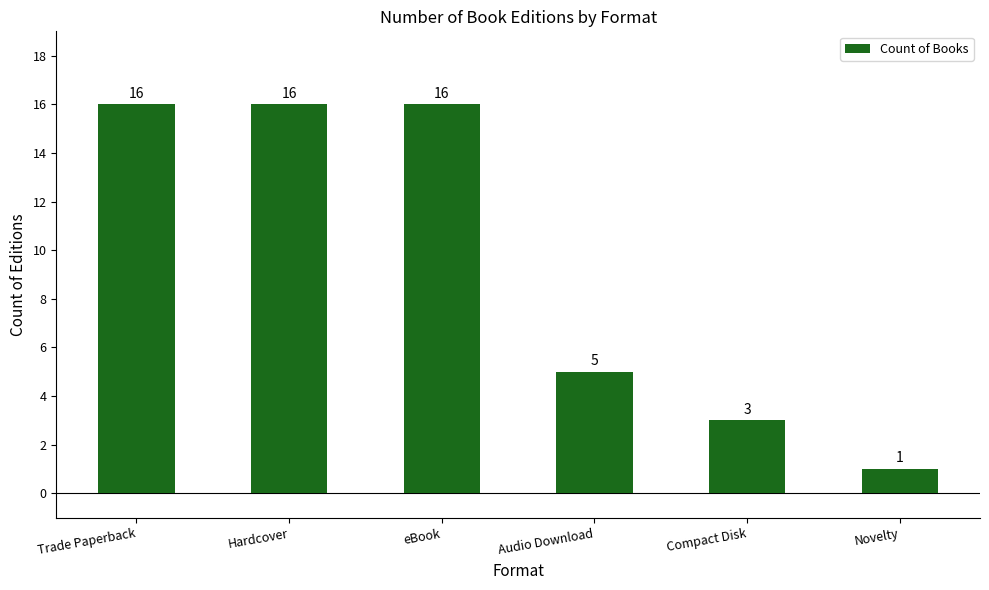

At which label is the value closest to 8?

Audio Download